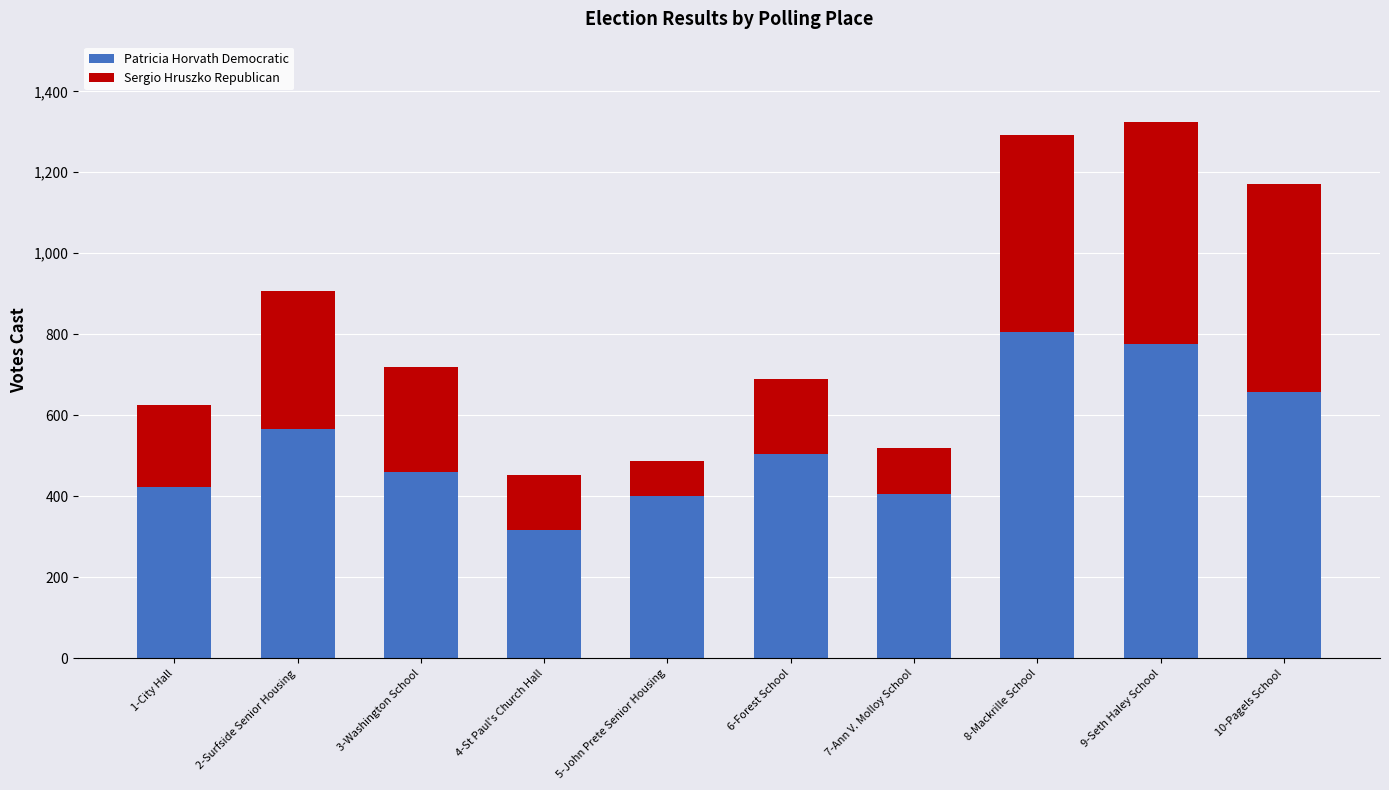

What is the maximum value for Patricia Horvath Democratic?

806